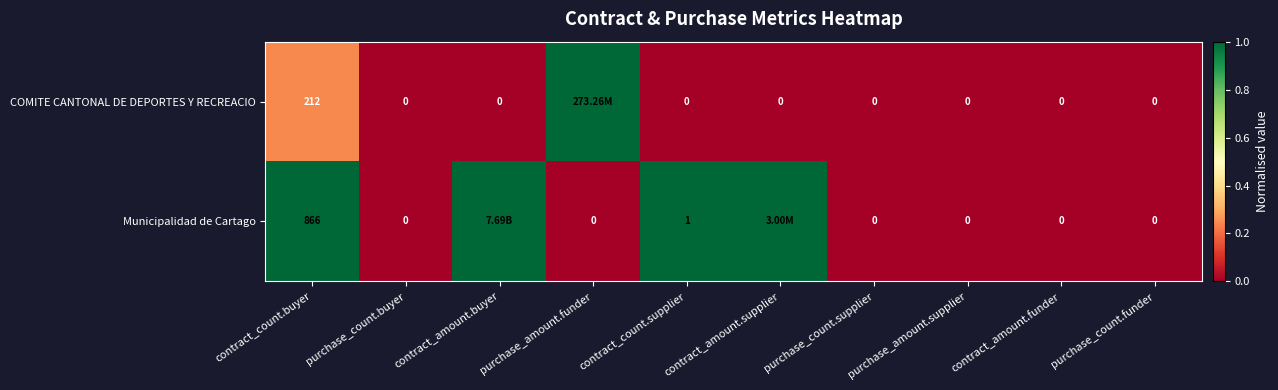

What is the total value across all series at contract_count.supplier?

1